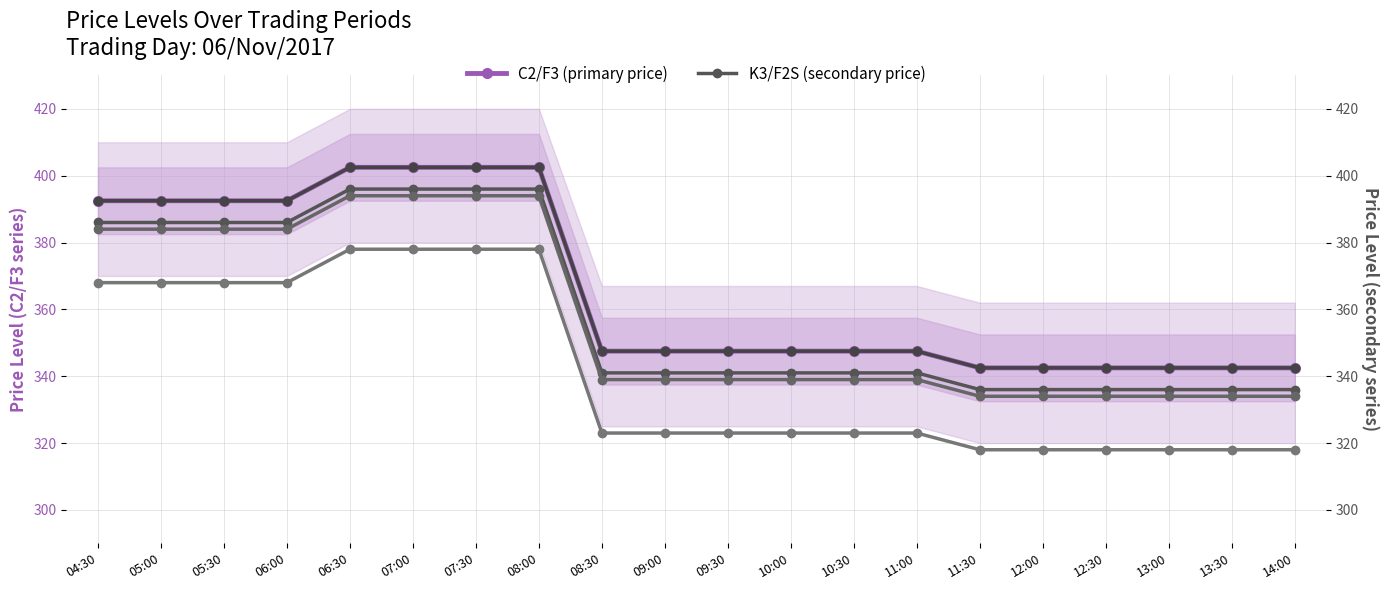

Which series has the largest range (max minus min)?

C2/F3 (primary price)